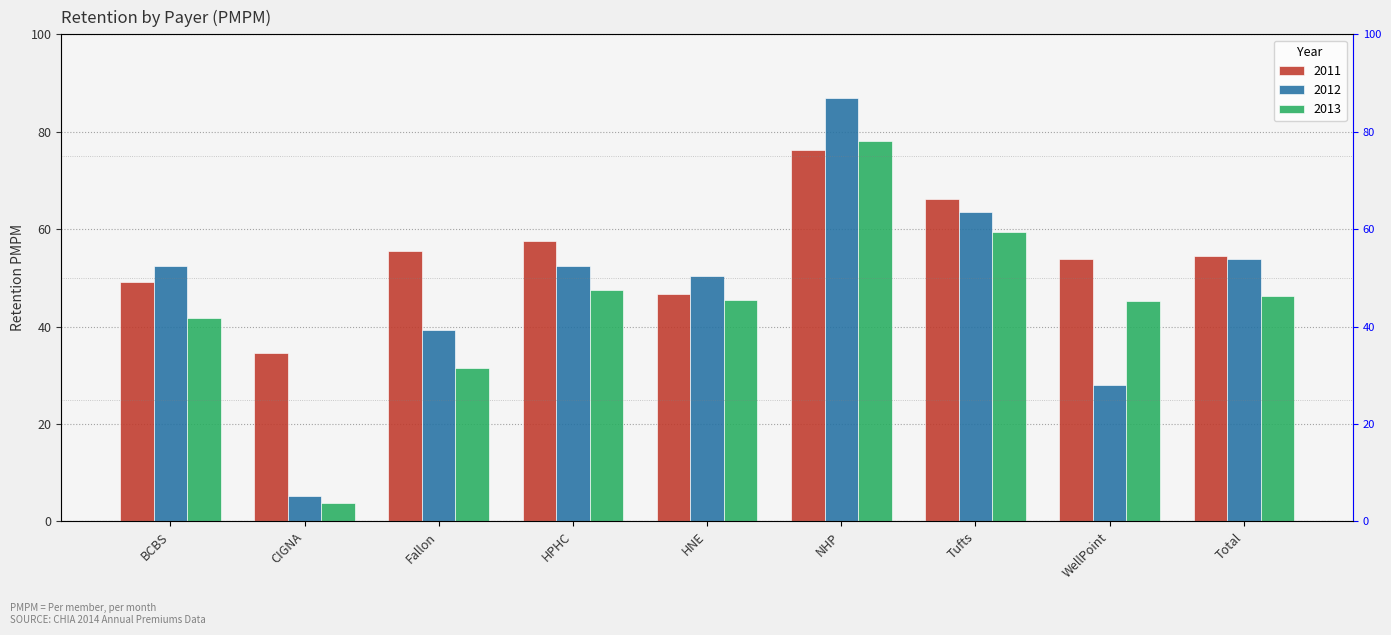

What is the average value of the 2012 series?

48.0